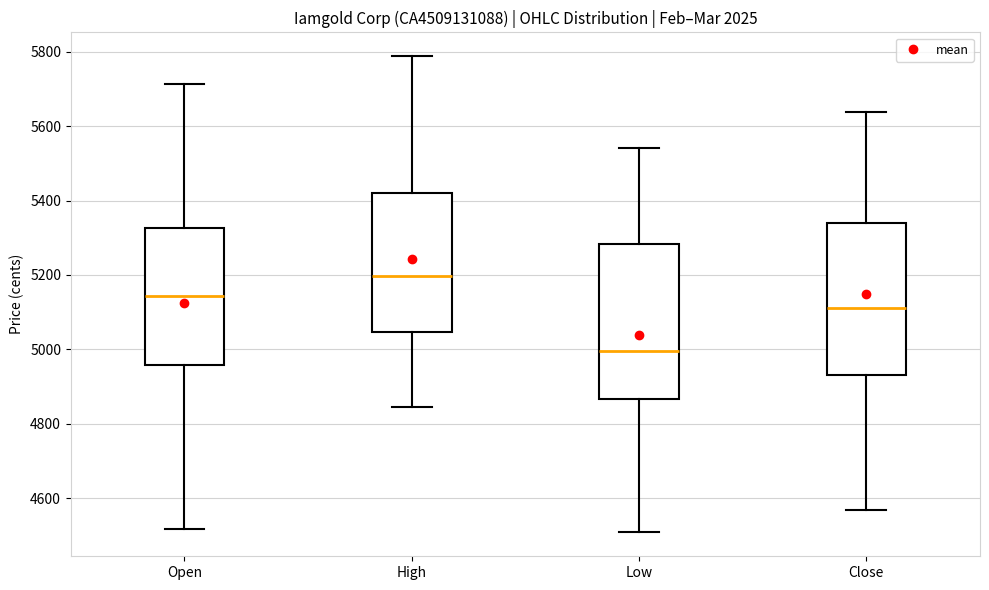

Which box's median line is the highest?

High